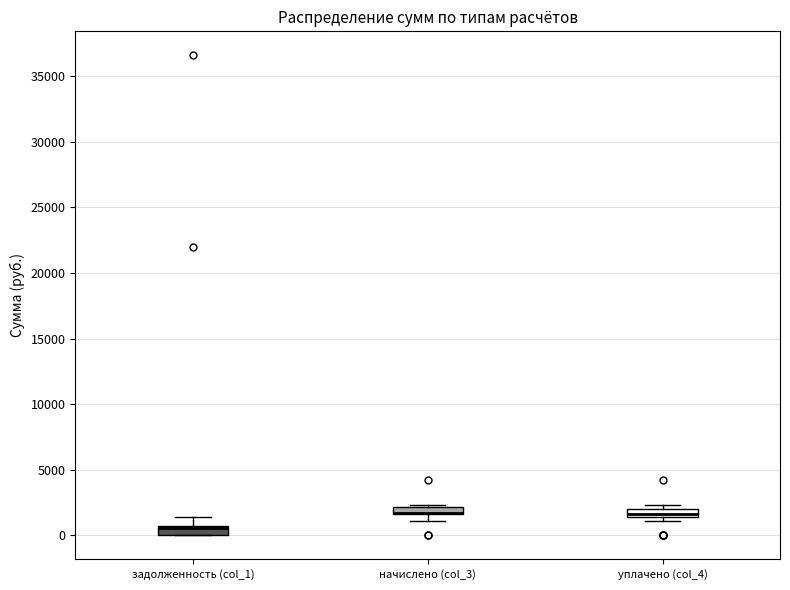

Where is the upper edge of the box for начислено (col_3) on the y-axis? The values are not printed on the chart, so give them approximately, as read against the axis.

2000